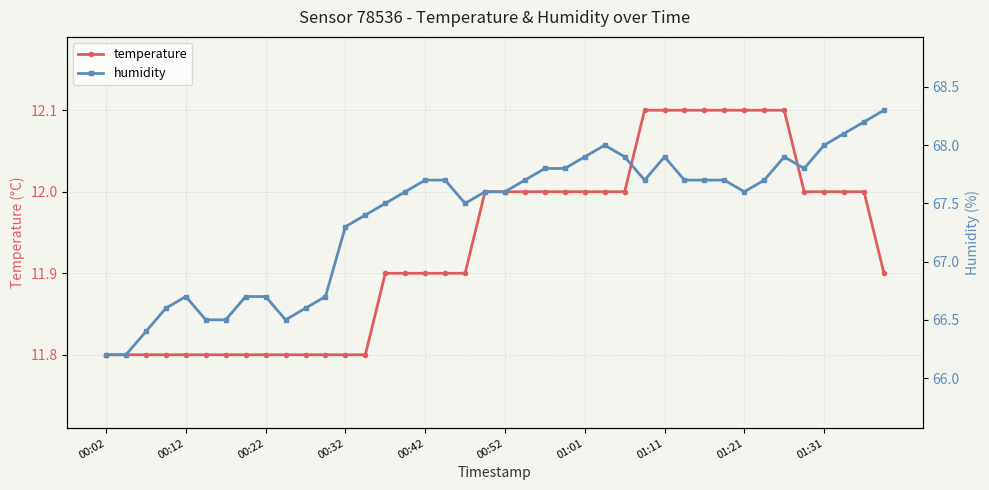

The value of temperature at 00:32 is 21.1. True or false?

False